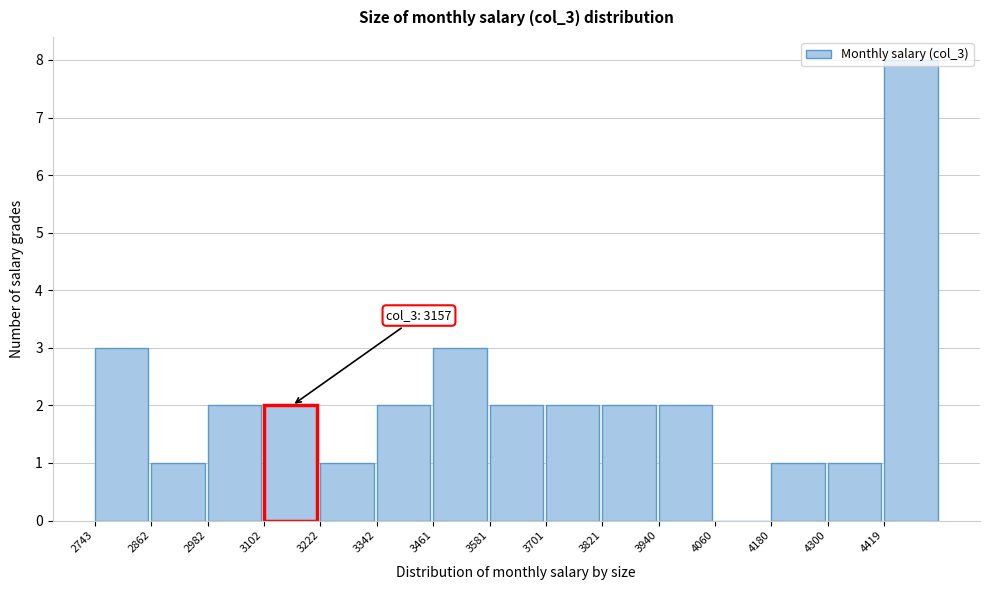

Which range on the x-axis has the tallest bar?

4420 to 4540